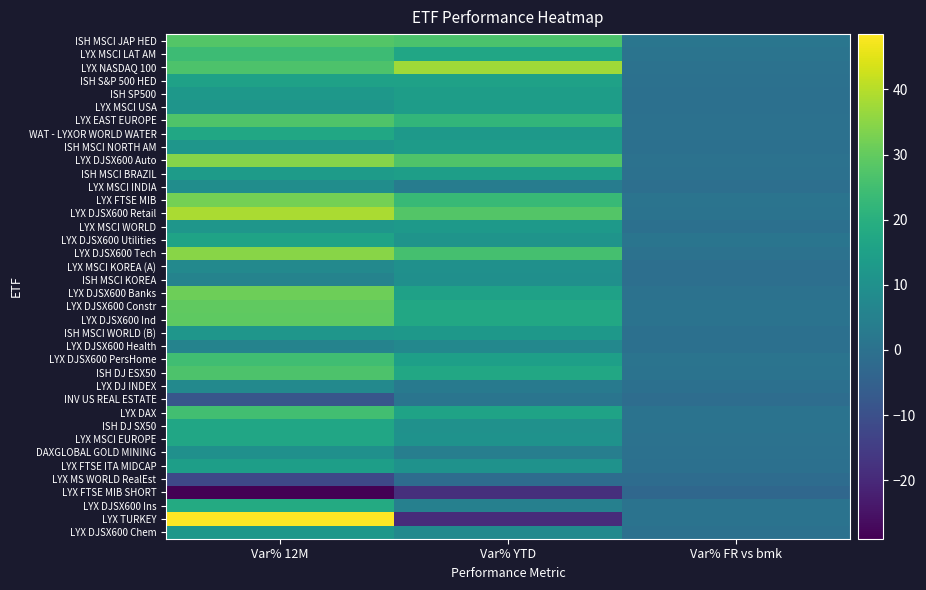

At Var% YTD, list the series in order from largest to smallest.

LYX NASDAQ 100, LYX DJSX600 Retail, LYX DJSX600 Auto, ISH MSCI JAP HED, LYX DJSX600 Tech, LYX FTSE MIB, LYX EAST EUROPE, LYX DJSX600 Ind, ISH DJ ESX50, LYX DJSX600 Constr, LYX MSCI LAT AM, LYX DAX, LYX DJSX600 Banks, ISH S&P 500 HED, LYX DJSX600 PersHome, ISH MSCI BRAZIL, ISH SP500, LYX MSCI USA, ISH MSCI NORTH AM, LYX MSCI WORLD, WAT - LYXOR WORLD WATER, ISH MSCI WORLD (B), LYX DJSX600 Utilities, LYX FTSE ITA MIDCAP, LYX MSCI EUROPE, ISH DJ SX50, LYX MSCI KOREA (A), ISH MSCI KOREA, LYX DJSX600 Chem, LYX DJSX600 Health, LYX DJSX600 Ins, DAXGLOBAL GOLD MINING, LYX MSCI INDIA, LYX DJ INDEX, INV US REAL ESTATE, LYX MS WORLD RealEst, LYX FTSE MIB SHORT, LYX TURKEY